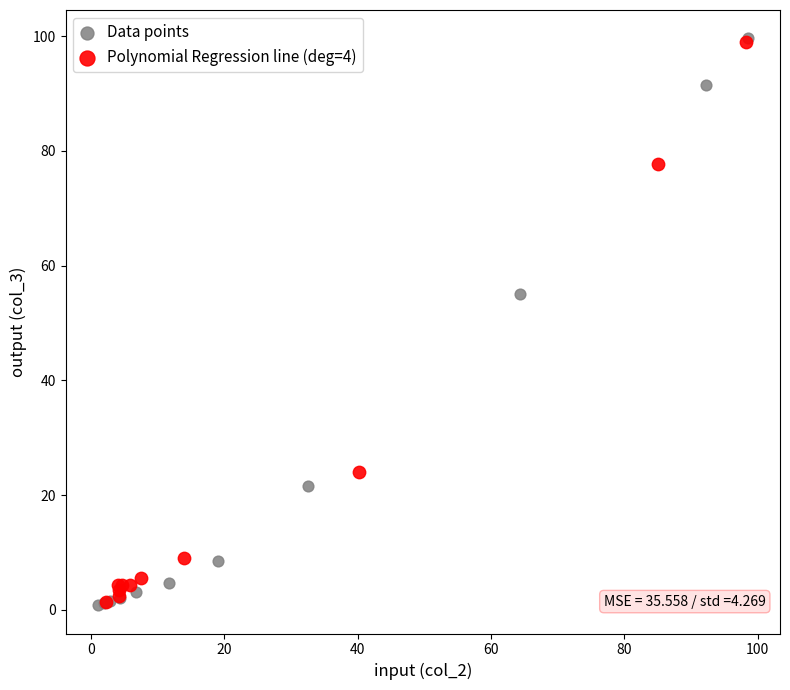

Which series has the widest spread of Y values?

Data points